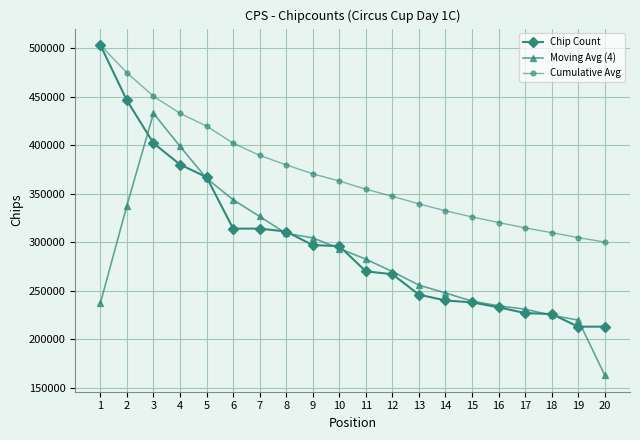

What is the sum of the Cumulative Avg values at 17 and 2?

789264